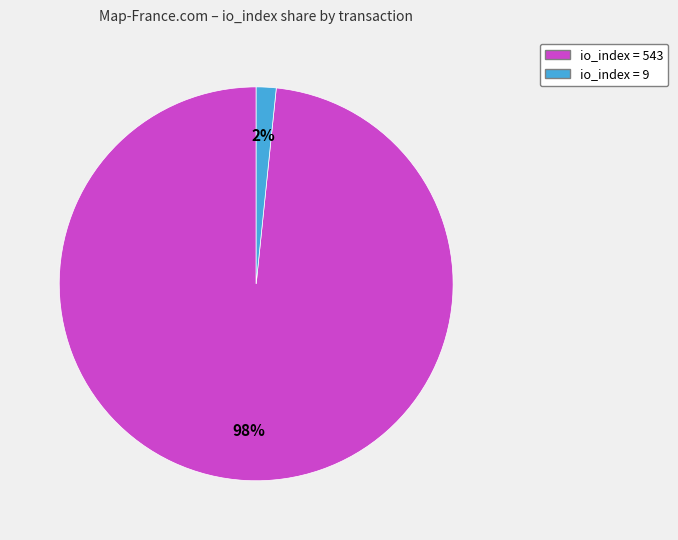

To the nearest percent, what is the average slice percentage?

50%